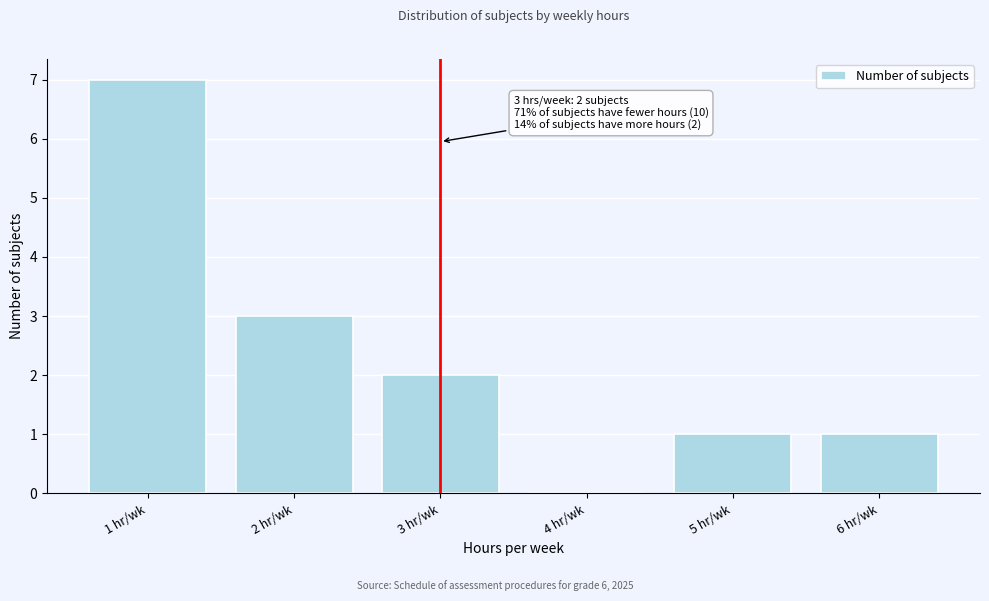

Reading left to right, transcribe all the data shown in this chart.

1 hr/wk=7	2 hr/wk=3	3 hr/wk=2	4 hr/wk=0	5 hr/wk=1	6 hr/wk=1